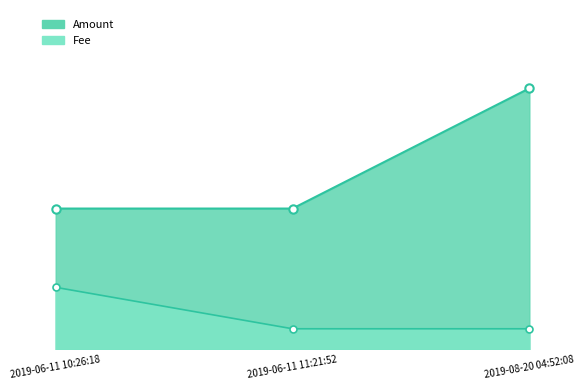

Count the number of categories in the chart.

3